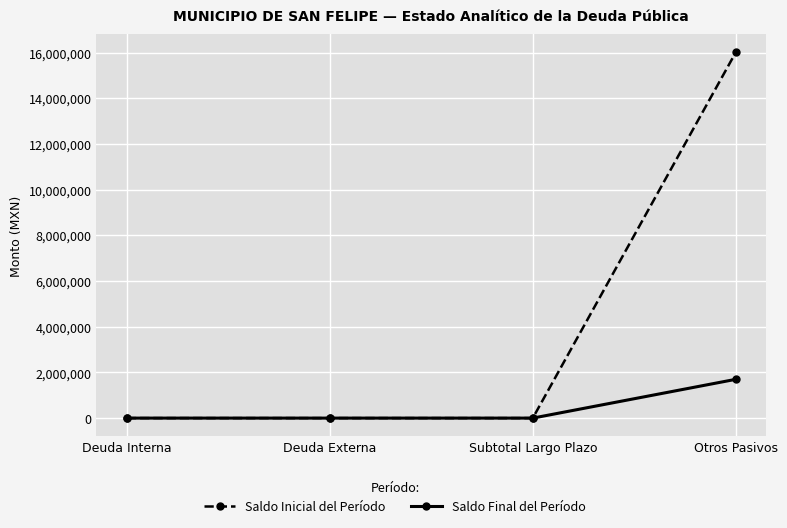

True or false: Saldo Inicial del Período has a value of -9428953.2 at Subtotal Largo Plazo.

False